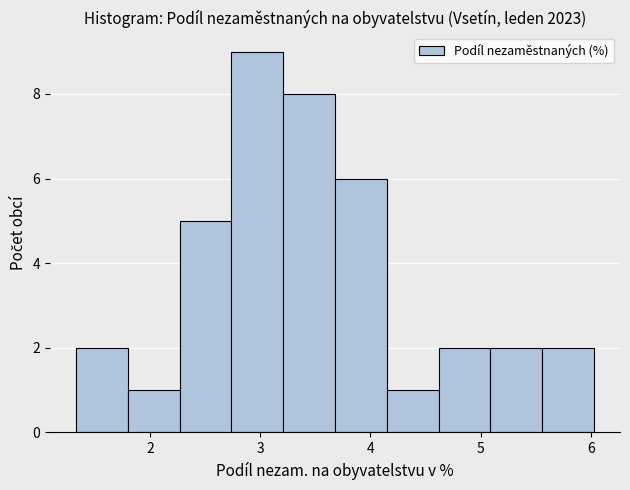

Which range on the x-axis has the tallest bar?

2.7 to 3.2